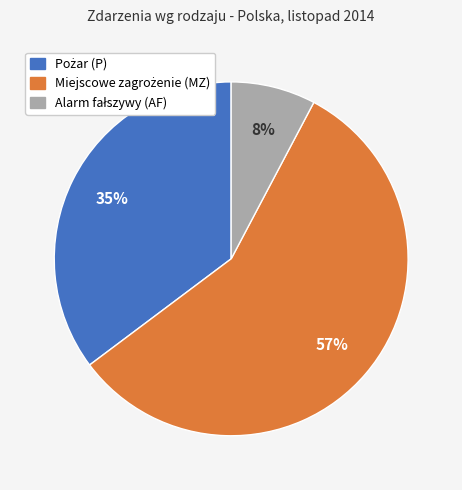

To the nearest percent, what is the difference between the largest and smallest slice percentages?

49%